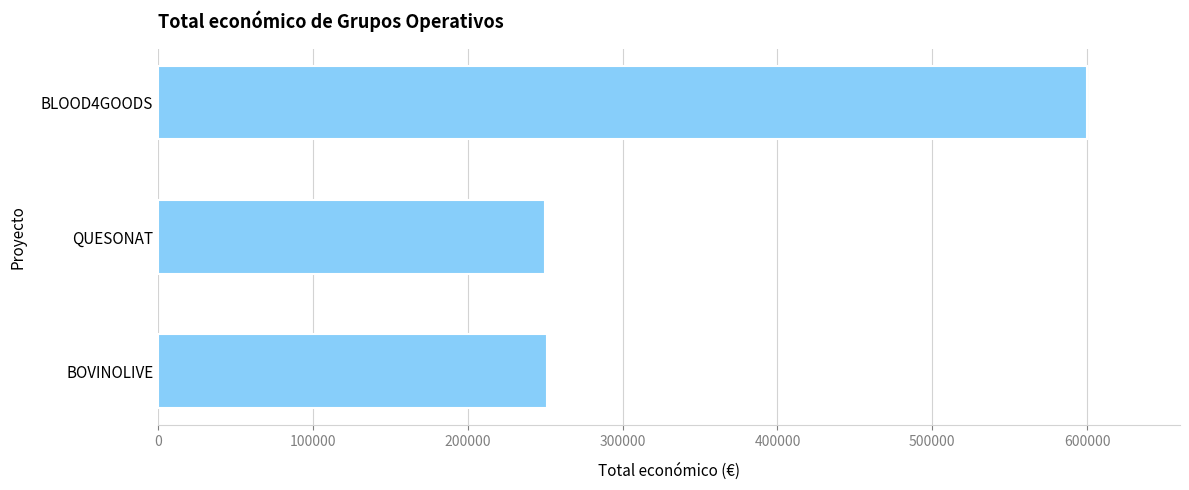

Is it true that the value at BOVINOLIVE is 393561?

False